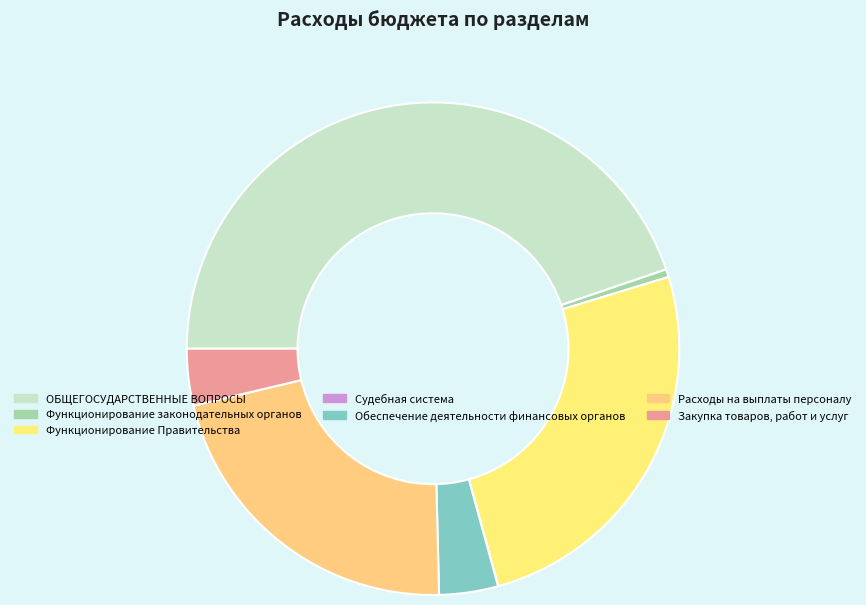

Which slice is the smallest?

Судебная система